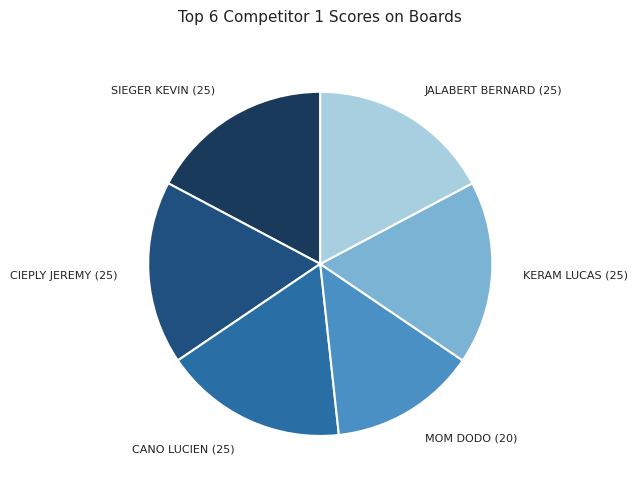

Is there a majority slice in this chart?

No